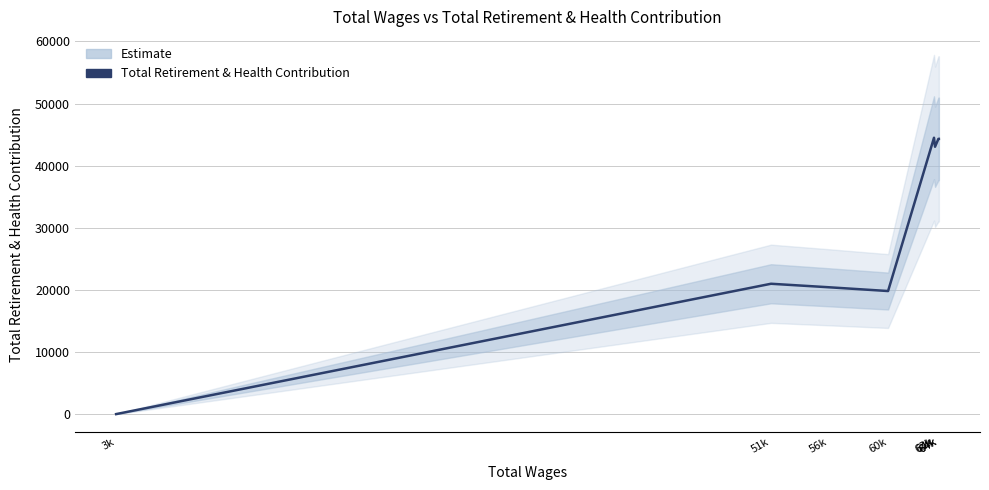

Rank the categories by value from lowest to highest.

3k, 60k, 56k, 51k, 64k, 64k, 64k, 63k